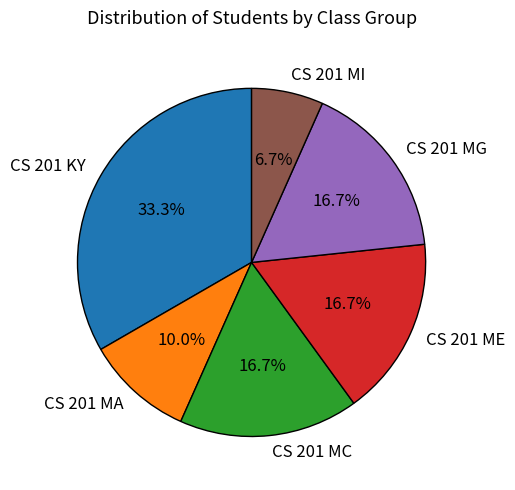

How many slices are in this pie chart?

6